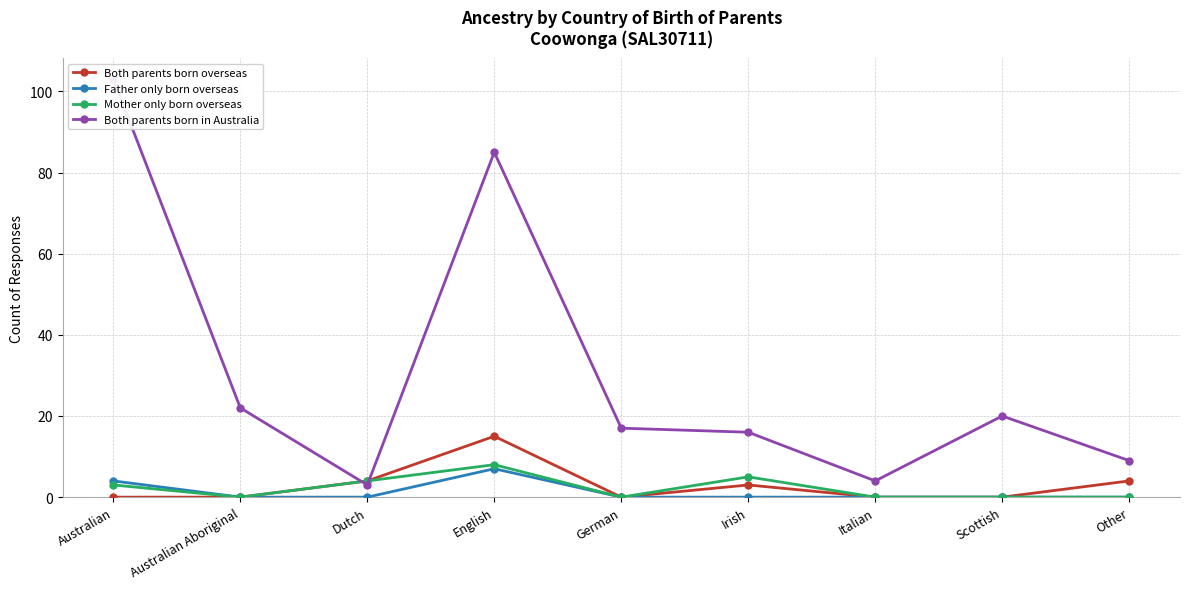

The value of Mother only born overseas at Australian is 5. True or false?

False